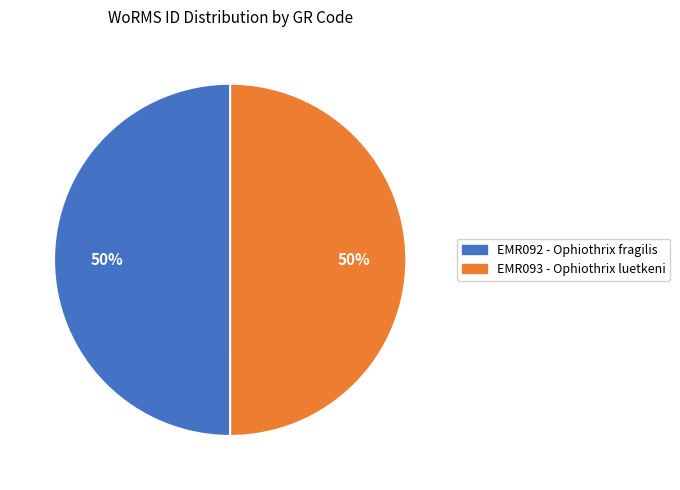

To the nearest percent, what is the average slice percentage?

50%